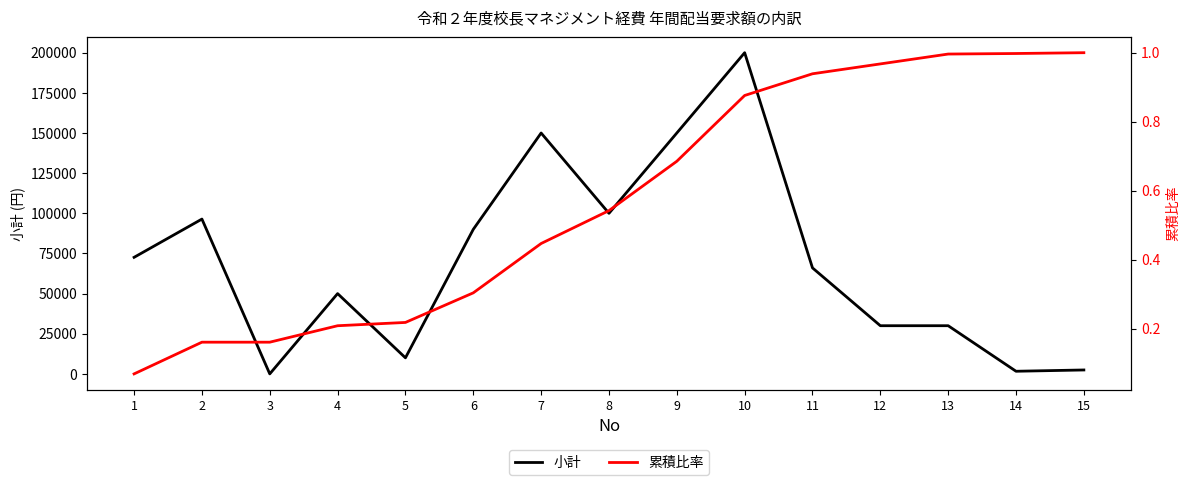

Reading right to left, list all the values displayed in this chart.

小計: 15=2440.0	14=1640.0	13=30000.0	12=30000.0	11=66000.0	10=200000.0	9=150000.0	8=100000.0	7=150000.0	6=90000.0	5=10000.0	4=50000.0	3=0.0	2=96400.0	1=72580.0
累積比率: 15=1.0	14=1.0	13=1.0	12=1.0	11=0.9	10=0.9	9=0.7	8=0.5	7=0.4	6=0.3	5=0.2	4=0.2	3=0.2	2=0.2	1=0.1